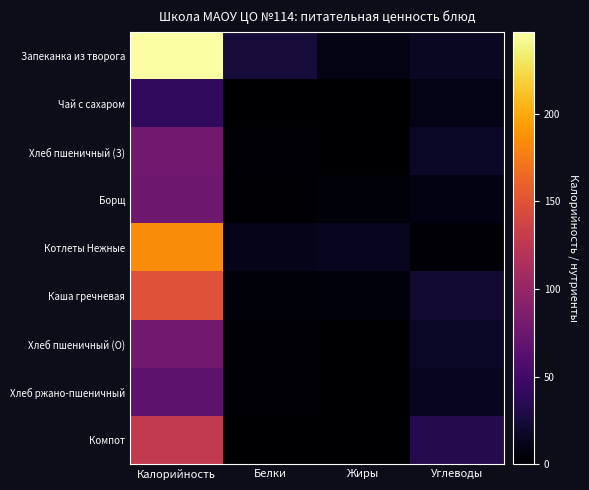

At Калорийность, list the series in order from smallest to largest.

Чай с сахаром, Хлеб ржано-пшеничный, Борщ, Хлеб пшеничный (З), Хлеб пшеничный (О), Компот, Каша гречневая, Котлеты Нежные, Запеканка из творога